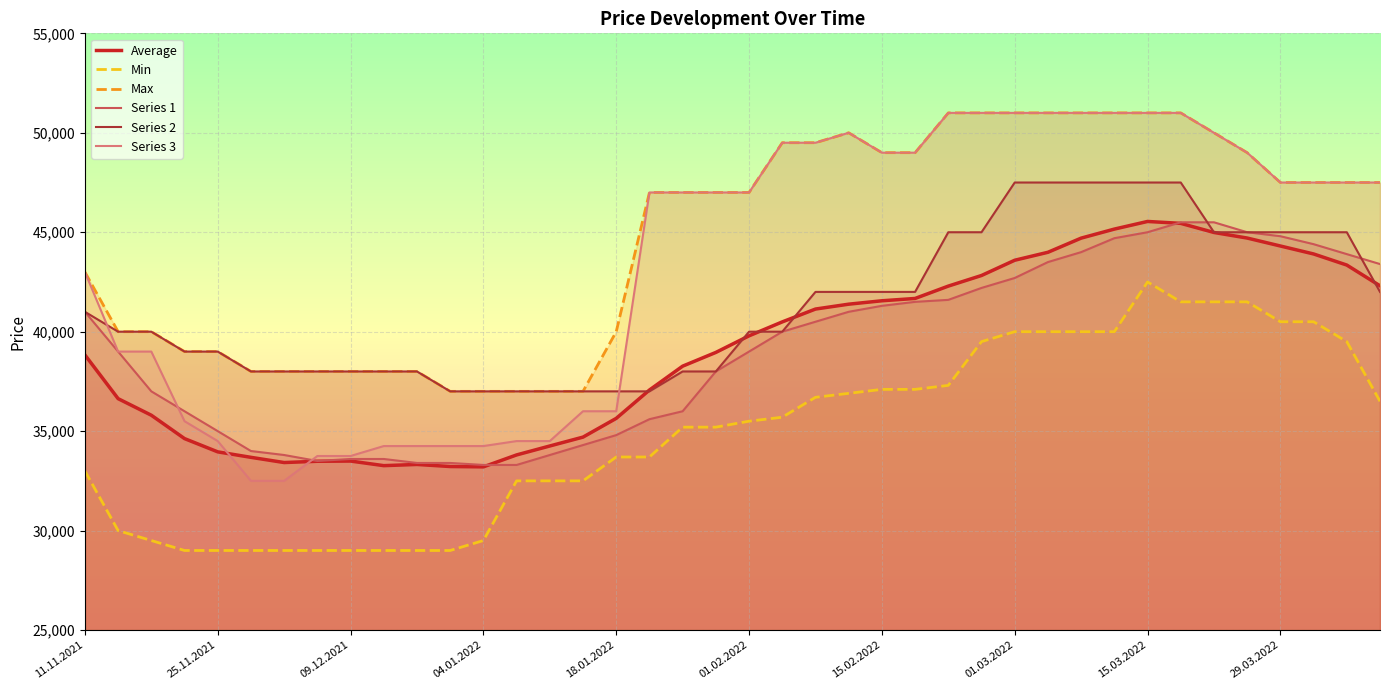

Rank the series by their maximum value, from lowest to highest.

Min, Series 1, Average, Series 2, Max, Series 3